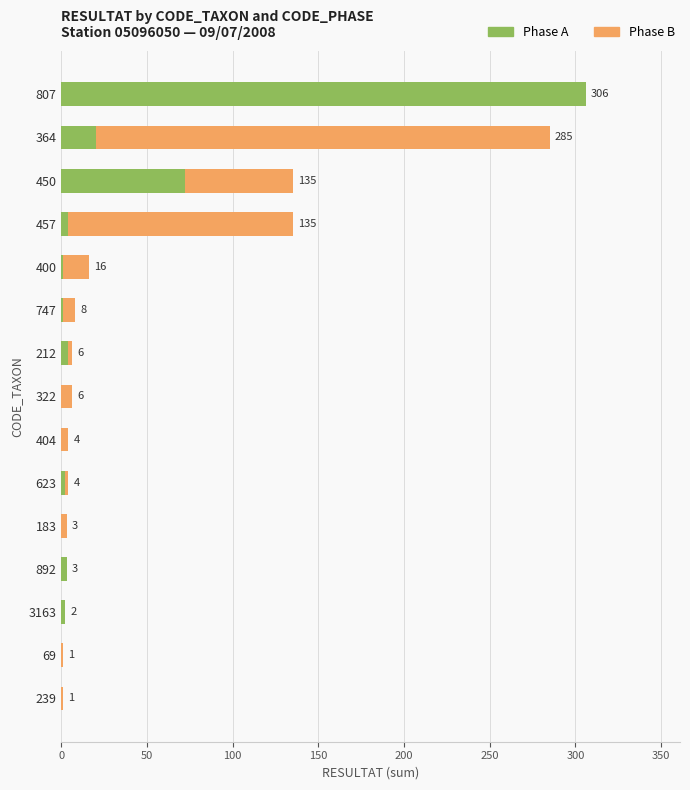

What is the total value across all series at 322?

6